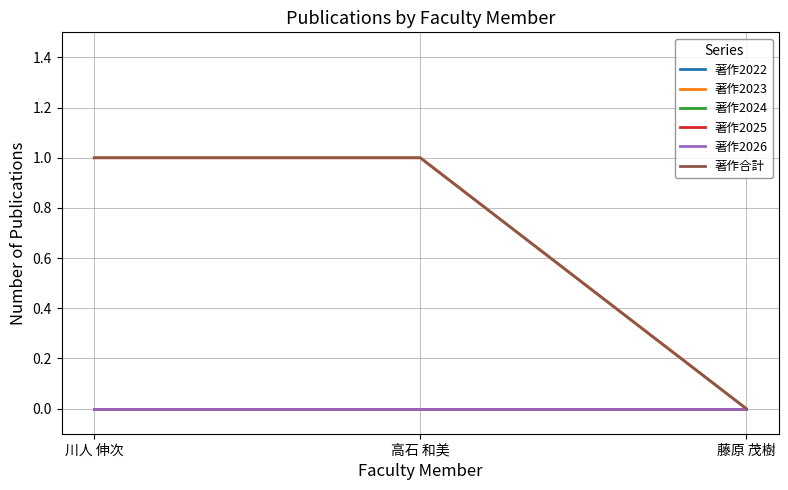

Which category has the lowest value in the 著作2026 series?

川人 伸次